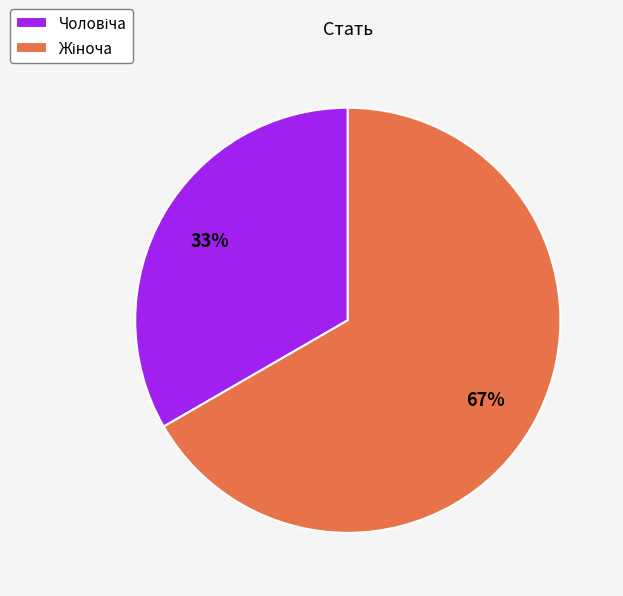

Is there any slice that represents more than half of the pie?

Yes